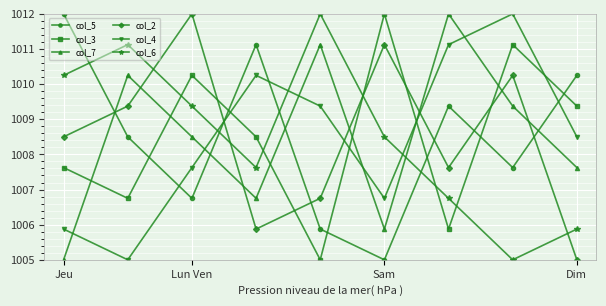

What is the value of the col_7 point at the 9th from the left?

1007.6